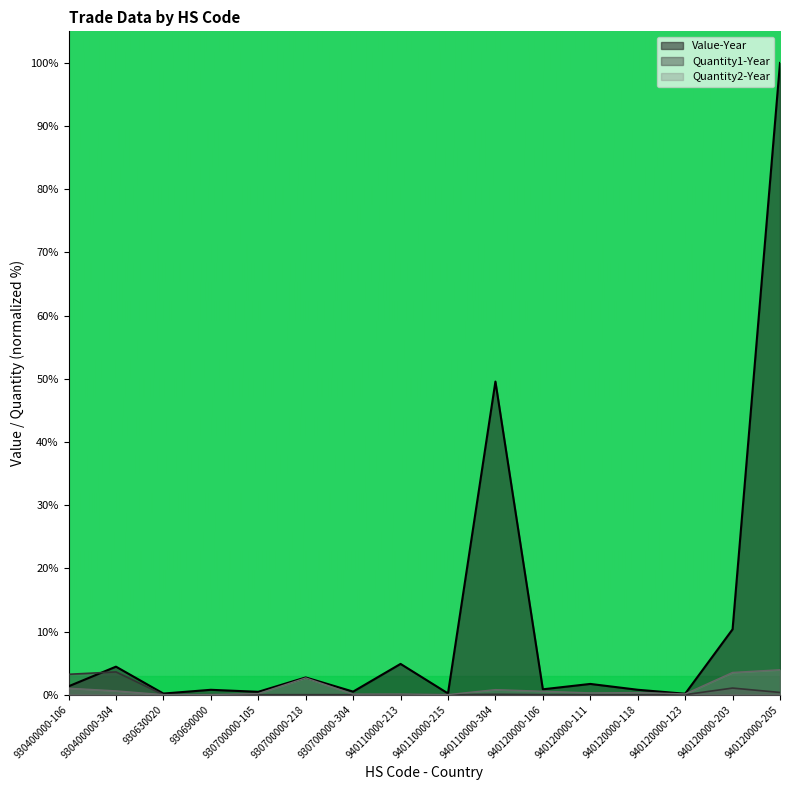

What is the total value across all series at 940120000-203?

14.9